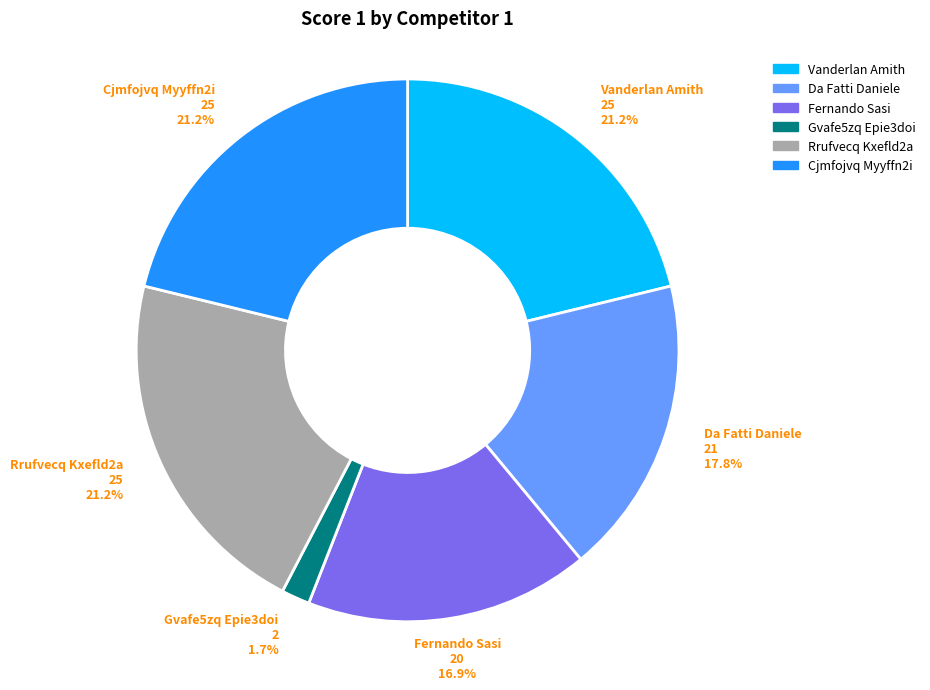

Do Vanderlan Amith and Cjmfojvq Myyffn2i together represent more than half of the pie?

No